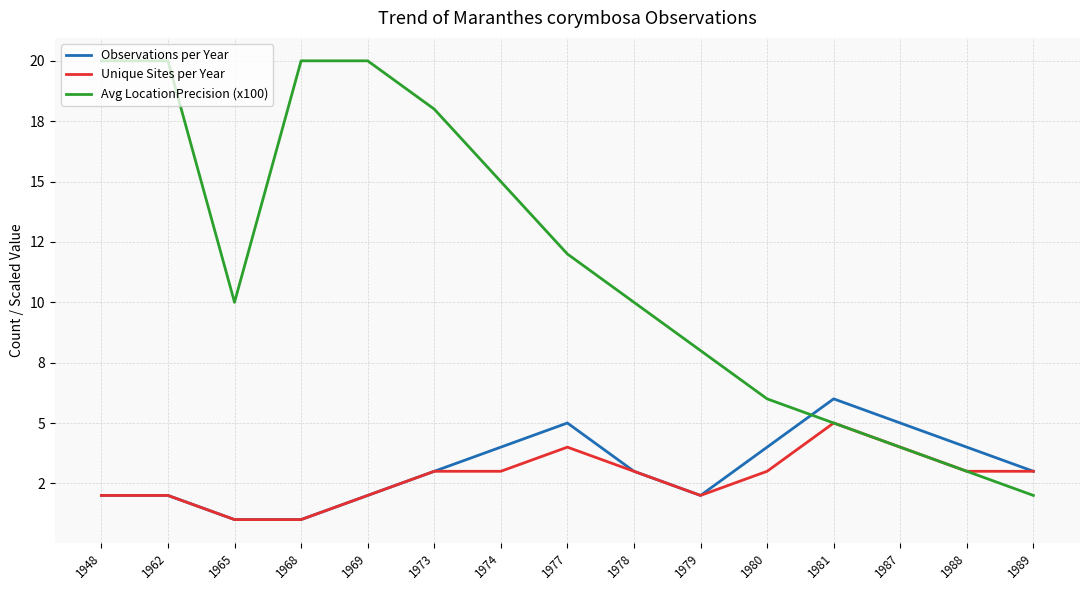

Is this an area chart (filled region under the line)?

No